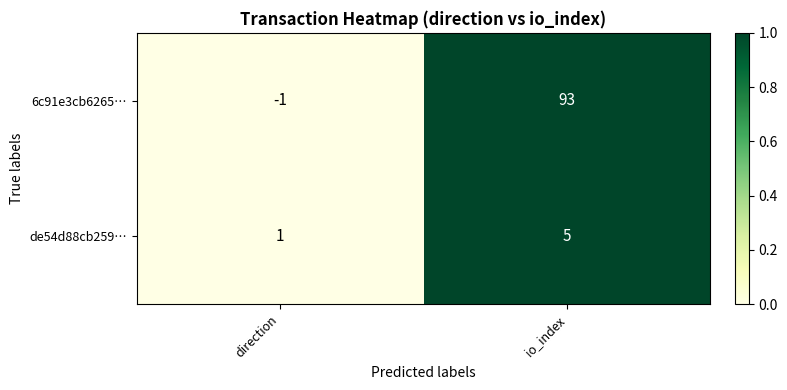

Which category has the highest value across all series?

io_index